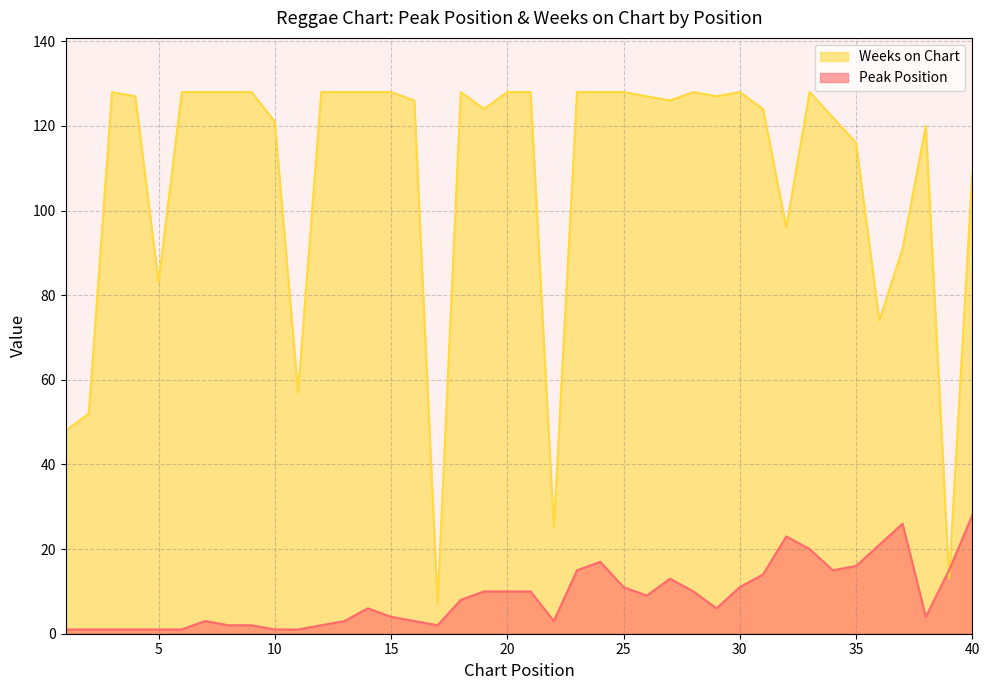

What is the difference between the second highest and second lowest values in the Weeks on Chart series?

115